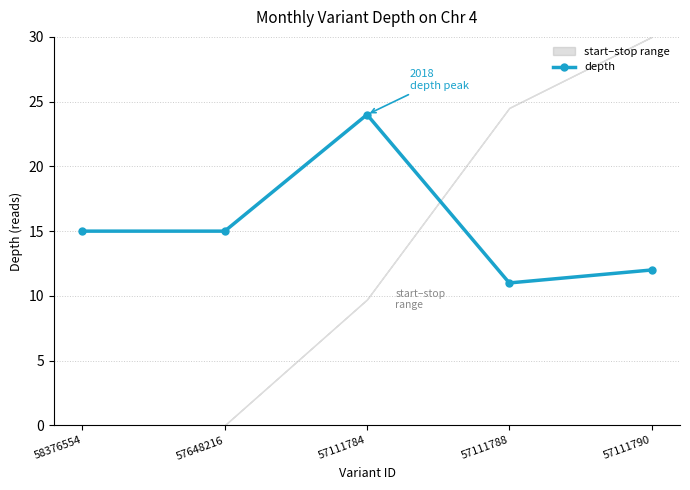

Between 57111784 and 58376554, which is larger?

57111784